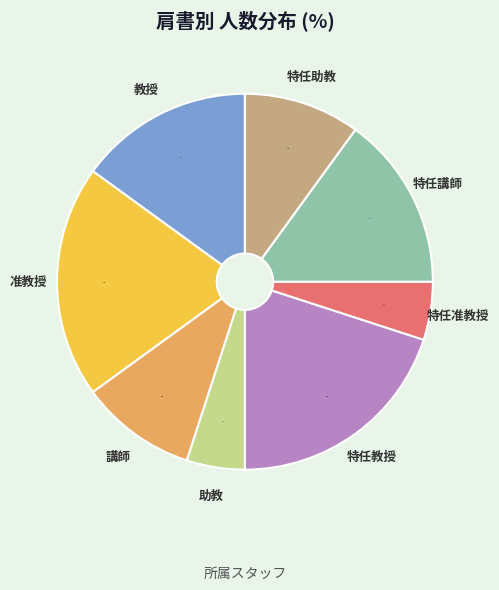

To the nearest percent, what is the average slice percentage?

12%